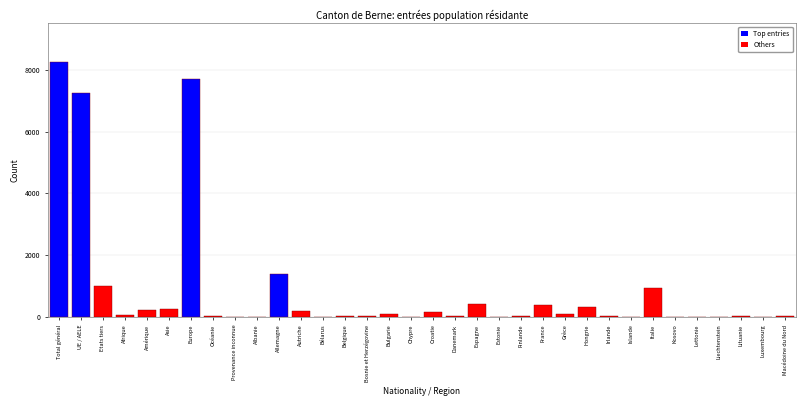

Is it true that the value at UE / AELE is 11720?

False